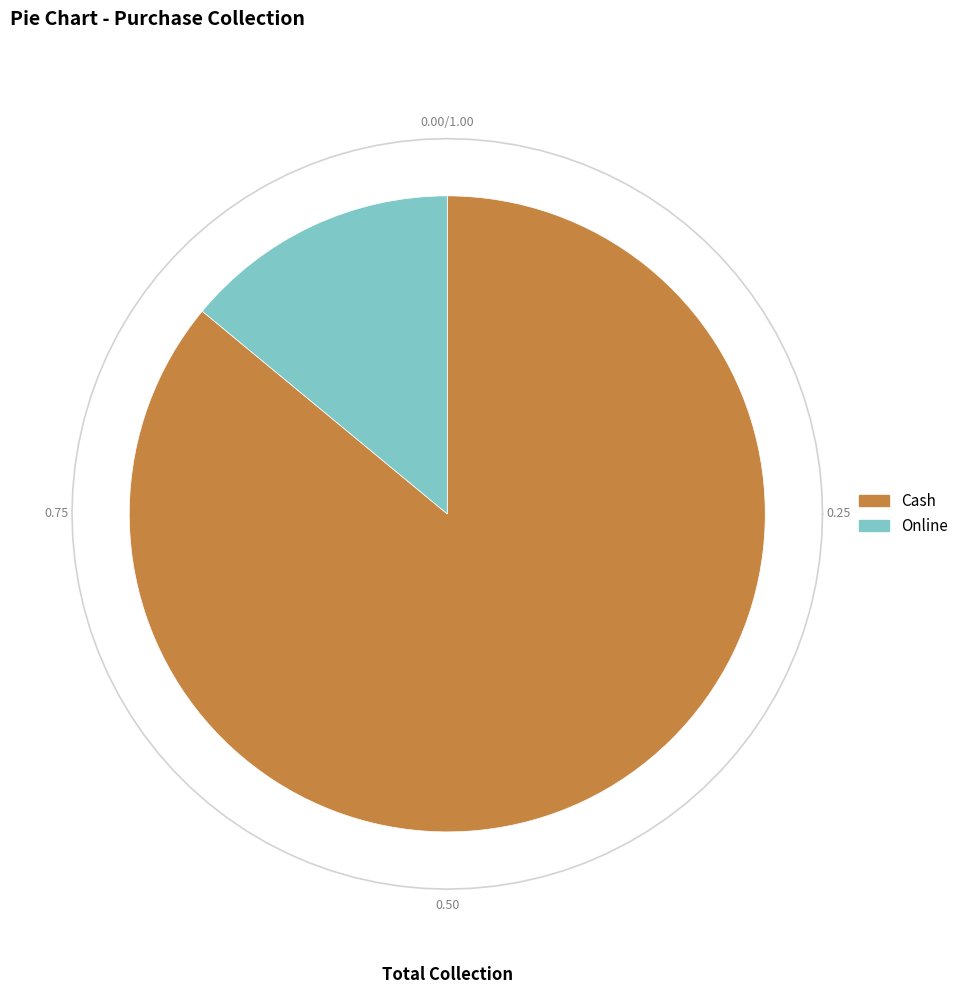

Which has a higher value, Cash or Online?

Cash